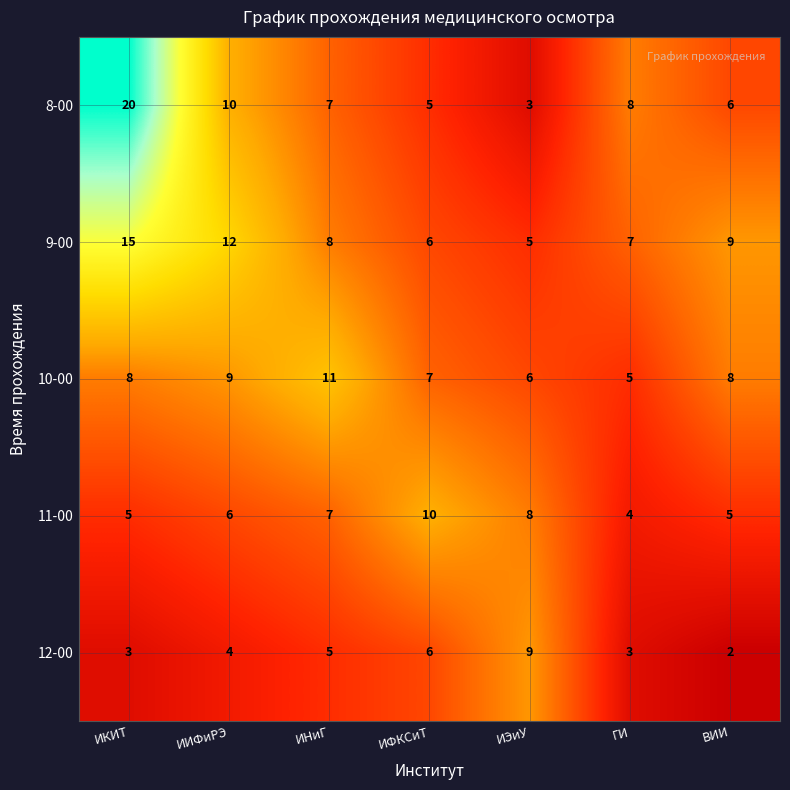

What is the average value of the 11-00 series?

6